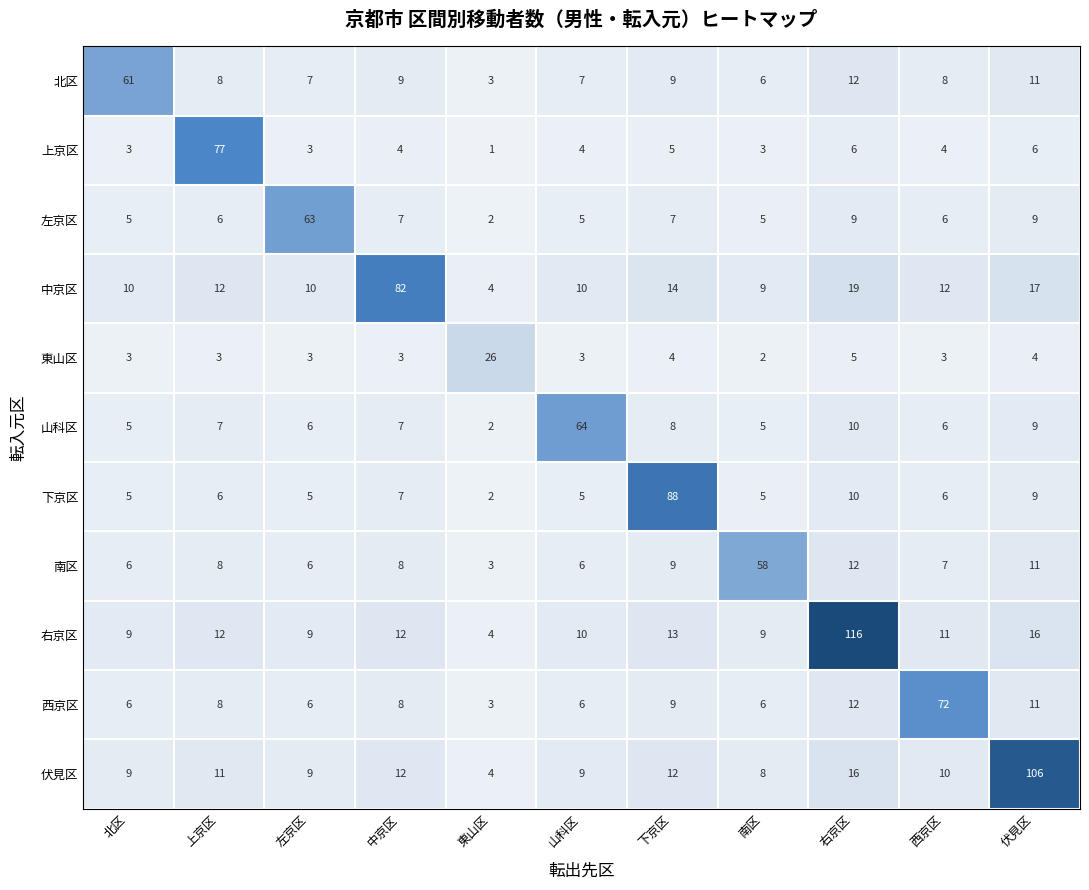

Between 中京区 and 右京区, which series saw the biggest shift?

右京区